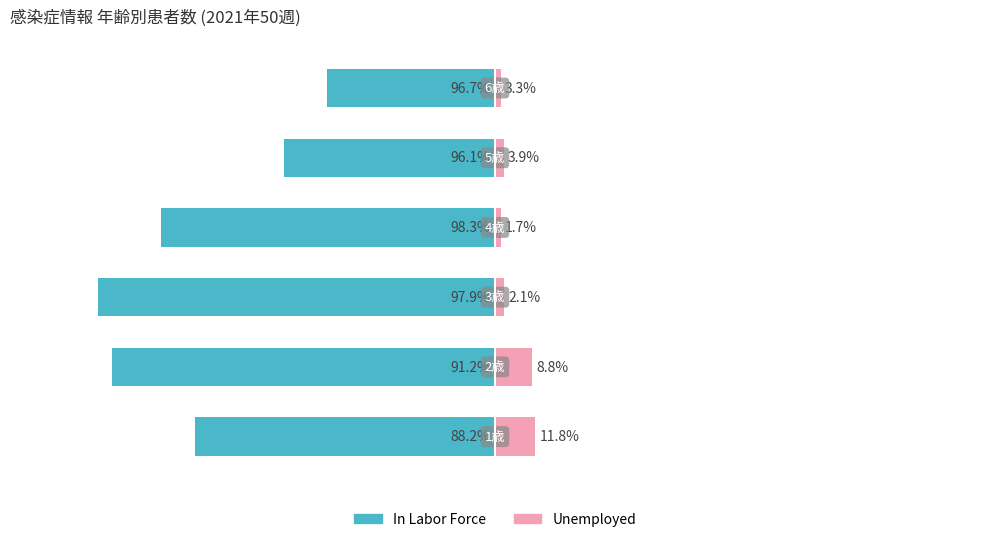

Which series changed the most between 4 and 5?

In Labor Force